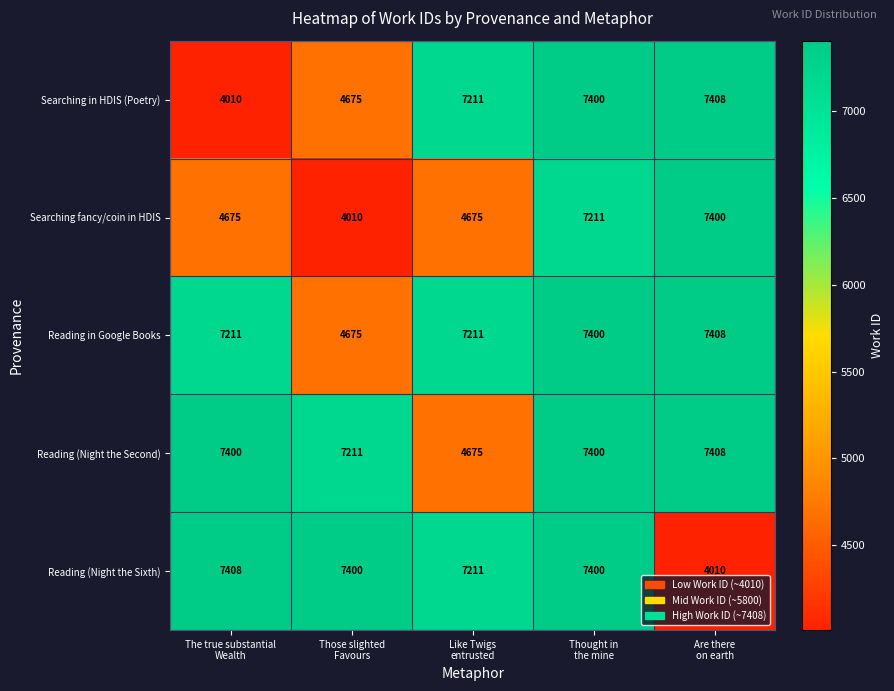

What is the smallest value displayed?

4010